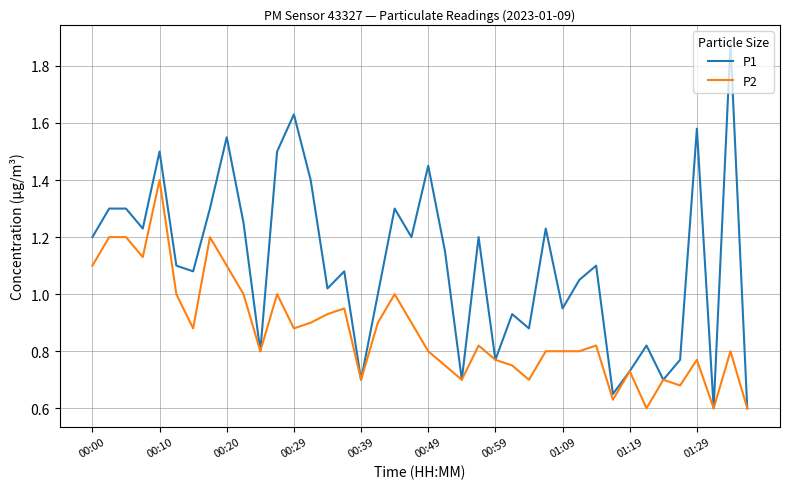

What are all the series names shown in the legend?

P1, P2